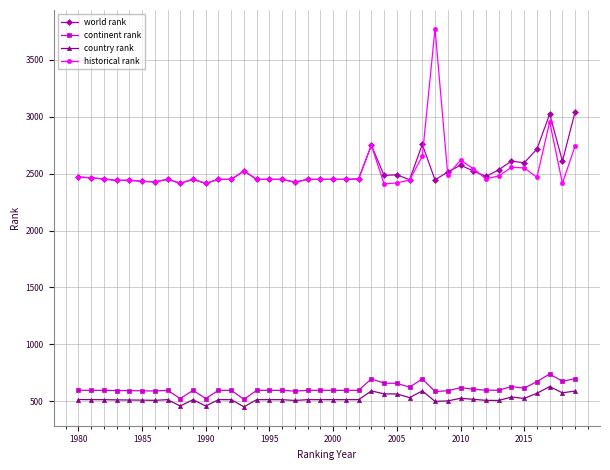

What is the highest value of the country rank series?

628.0